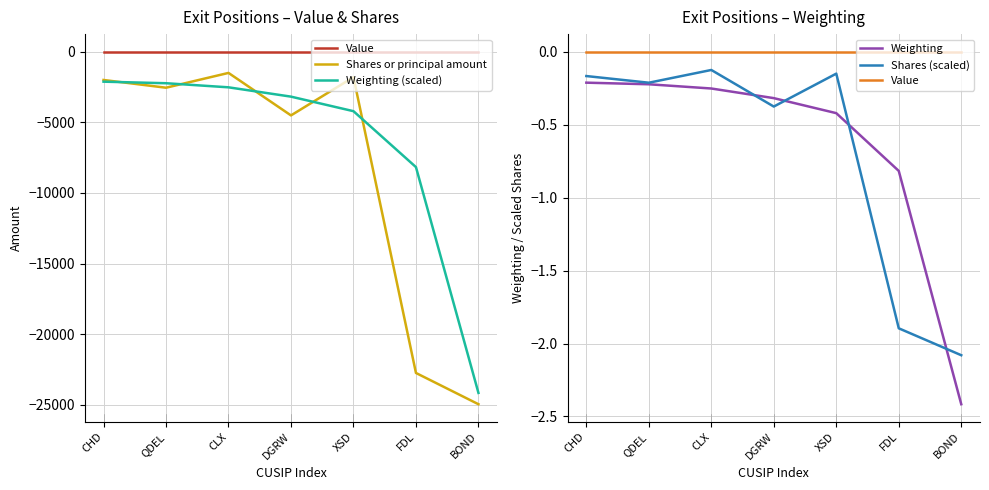

True or false: Shares (scaled) and Weighting (scaled) cross at least once.

False